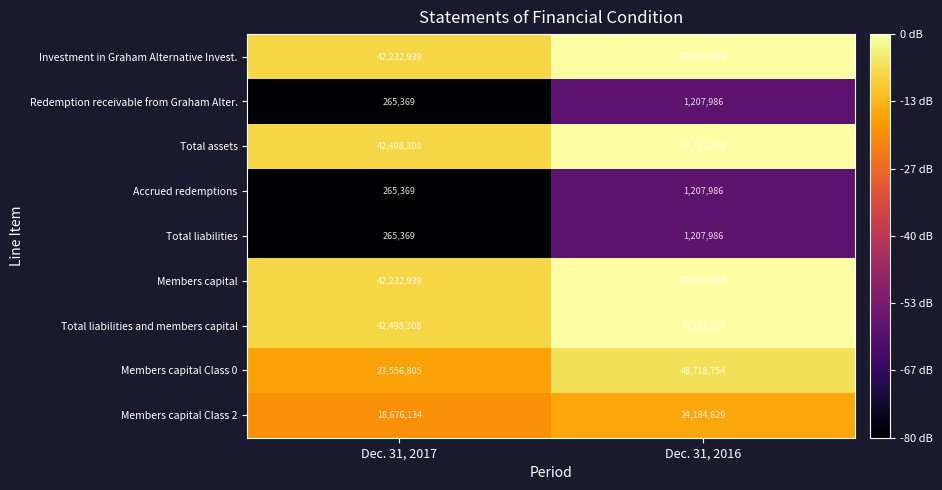

List the labels in order of Total liabilities and members capital value, largest first.

Dec. 31, 2016, Dec. 31, 2017